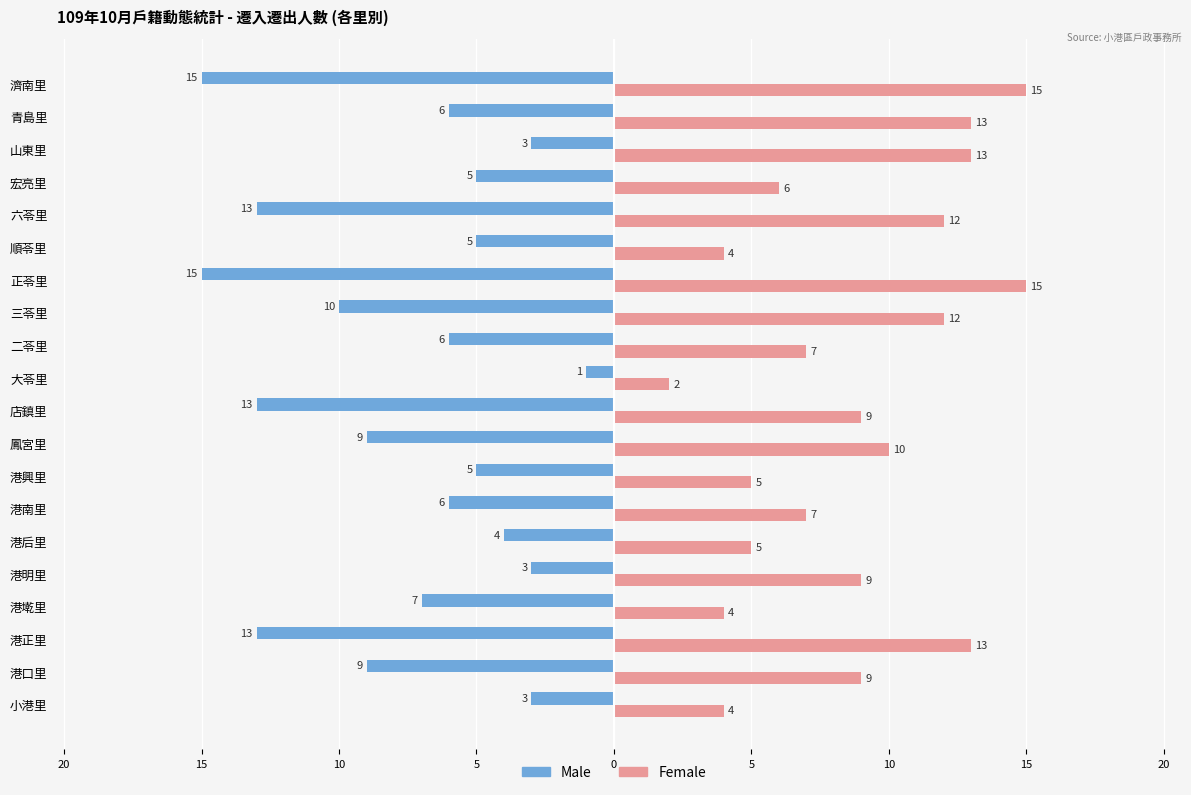

Which series has the largest range (max minus min)?

Male